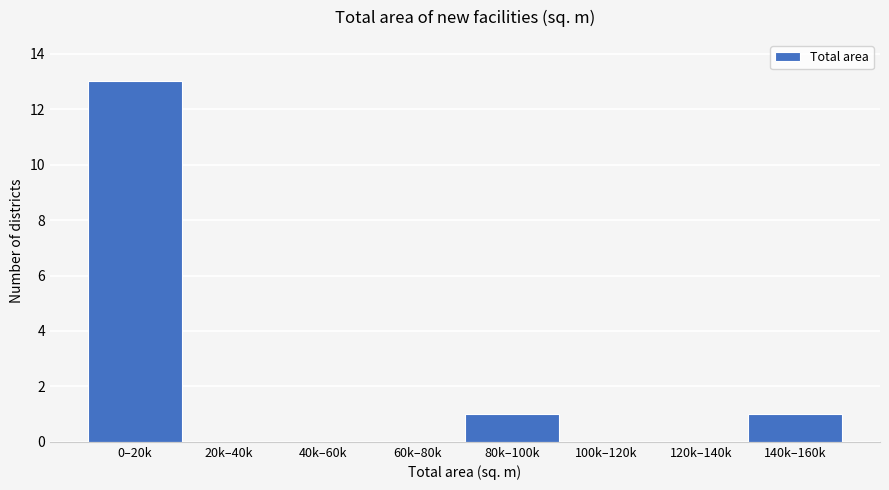

Reading right to left, list all the values displayed in this chart.

140k–160k=1	120k–140k=0	100k–120k=0	80k–100k=1	60k–80k=0	40k–60k=0	20k–40k=0	0–20k=13